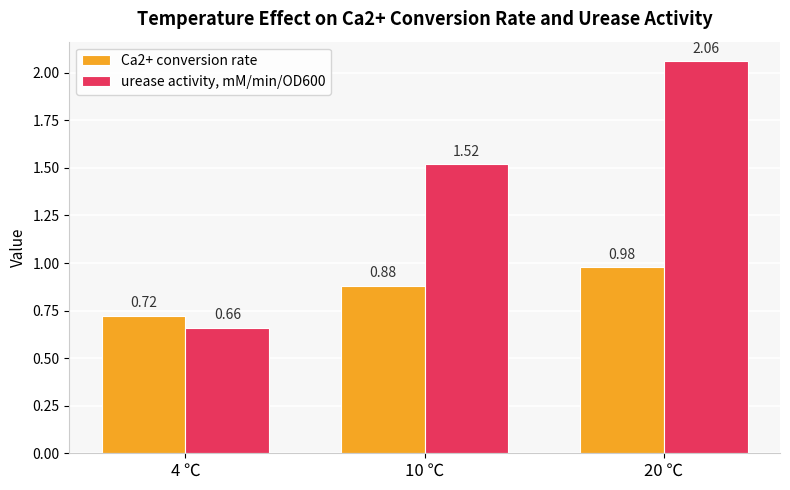

What is the label of the 1st bar from the left?

4 ℃